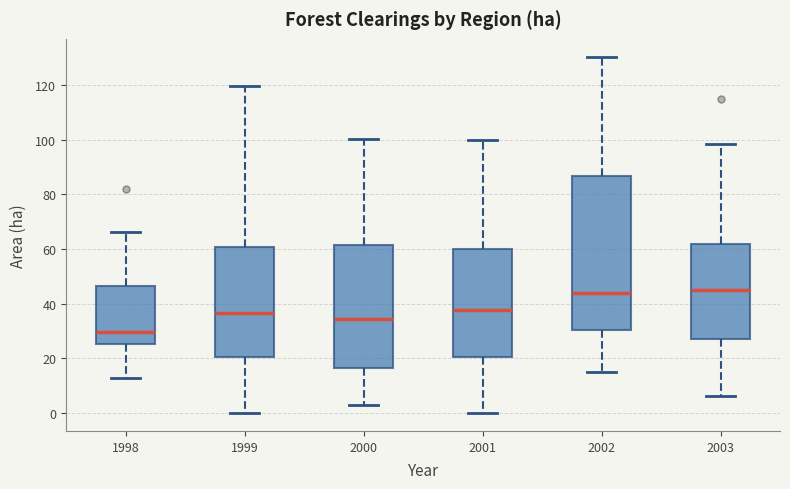

Comparing the boxes themselves (not the whiskers), which one is the tallest?

2002